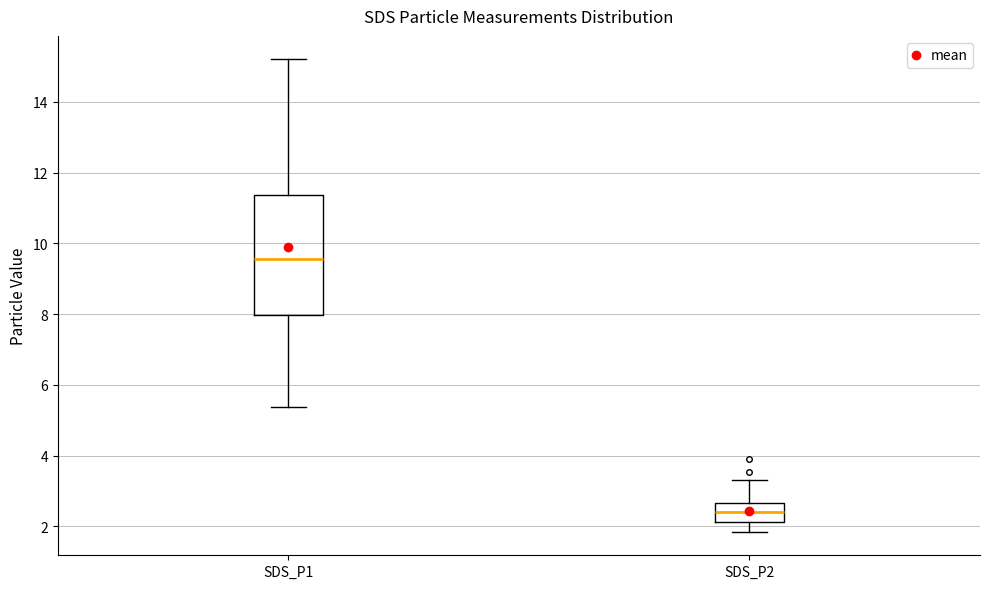

Which box is the tallest, from its lower edge to its upper edge?

SDS_P1